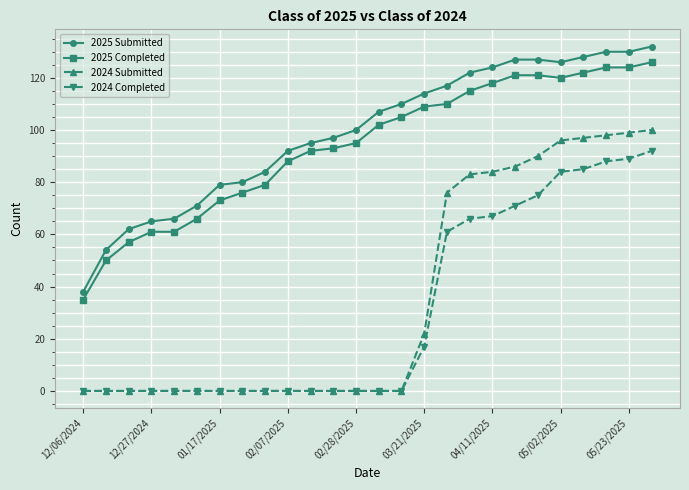

What is the maximum value for 2025 Completed?

126